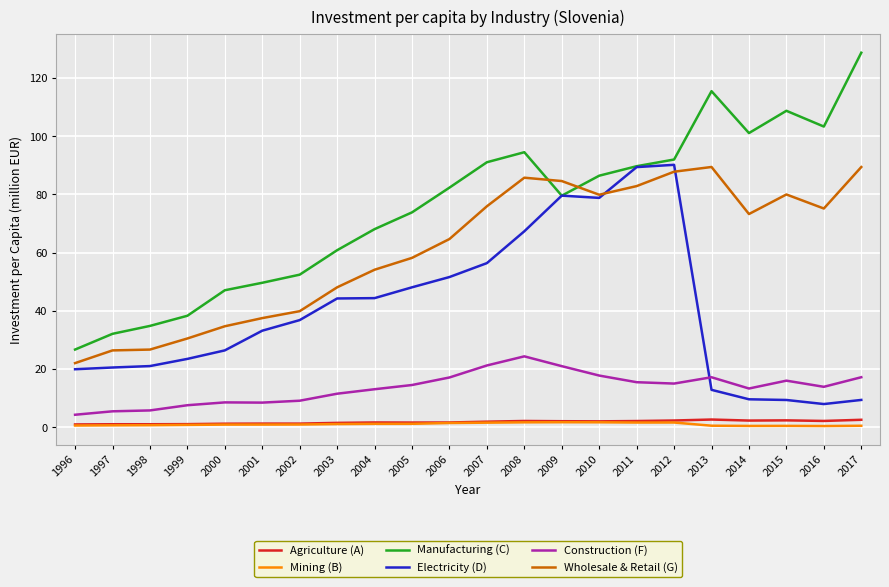

At which label does Manufacturing (C) reach its peak?

2017